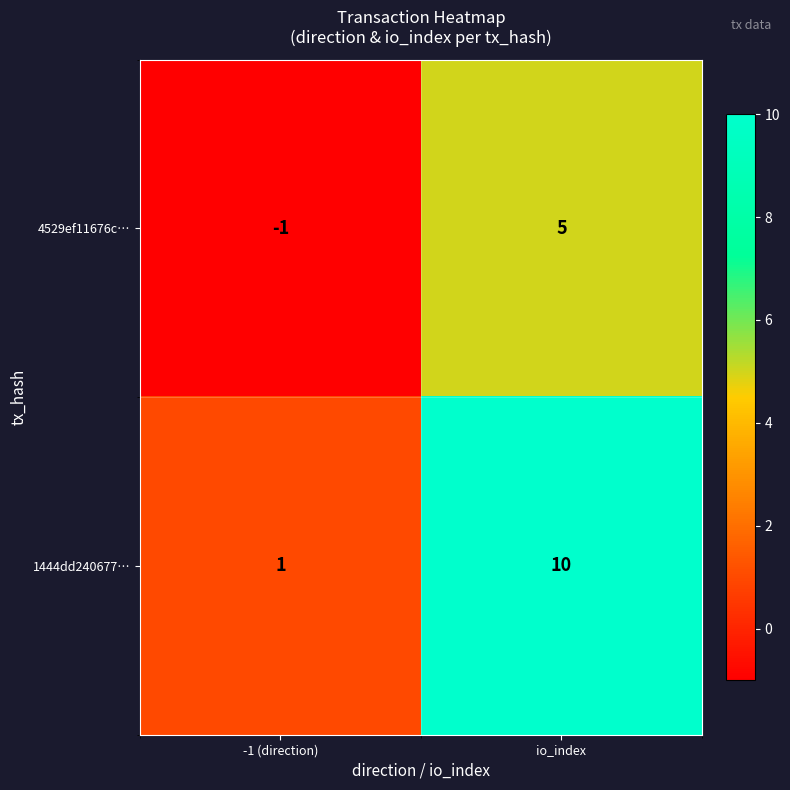

What is the total value across all series at io_index?

15